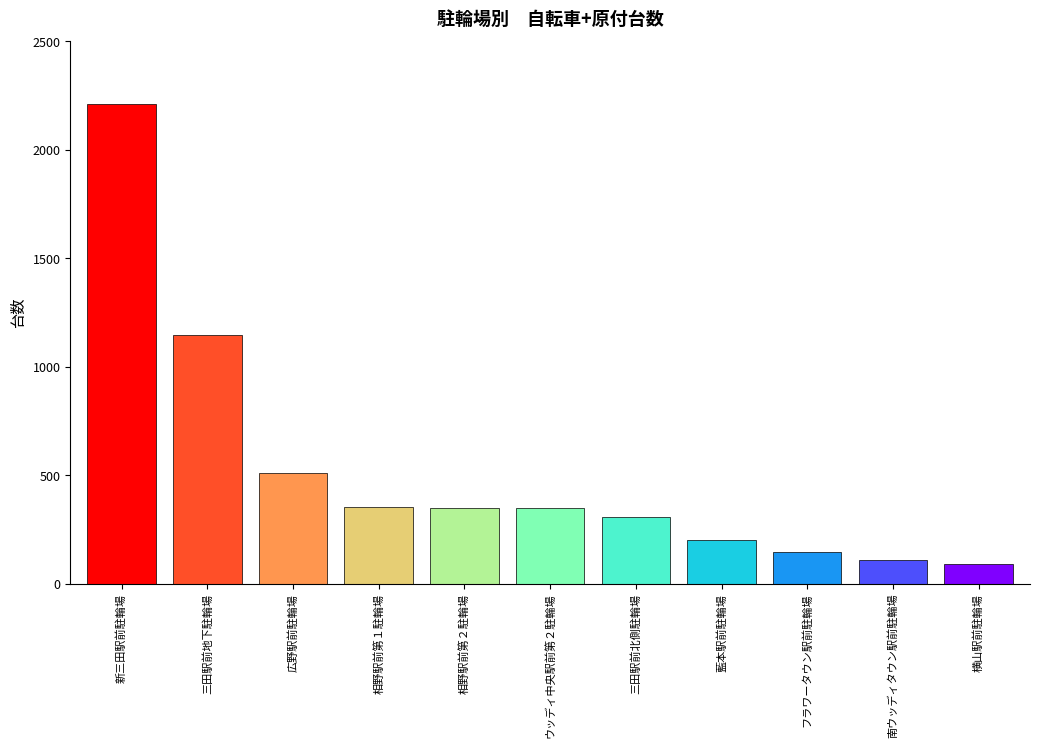

The value at 新三田駅前駐輪場 is 2210. True or false?

True